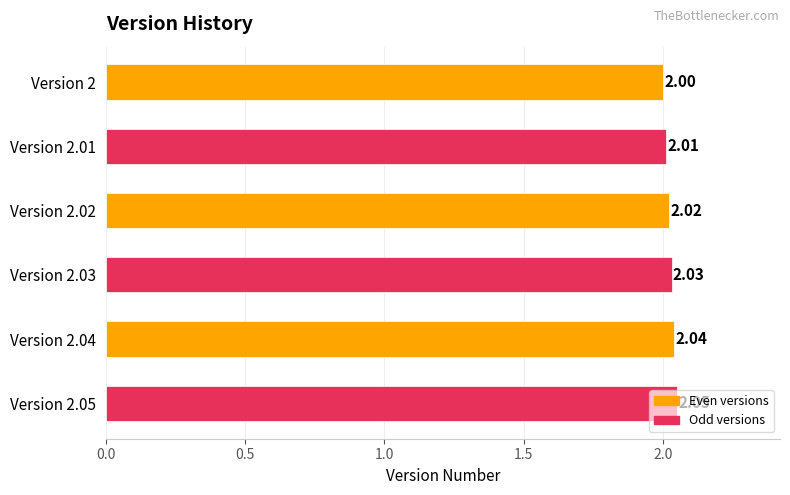

Rank the categories by value from lowest to highest.

Version 2, Version 2.01, Version 2.02, Version 2.03, Version 2.04, Version 2.05